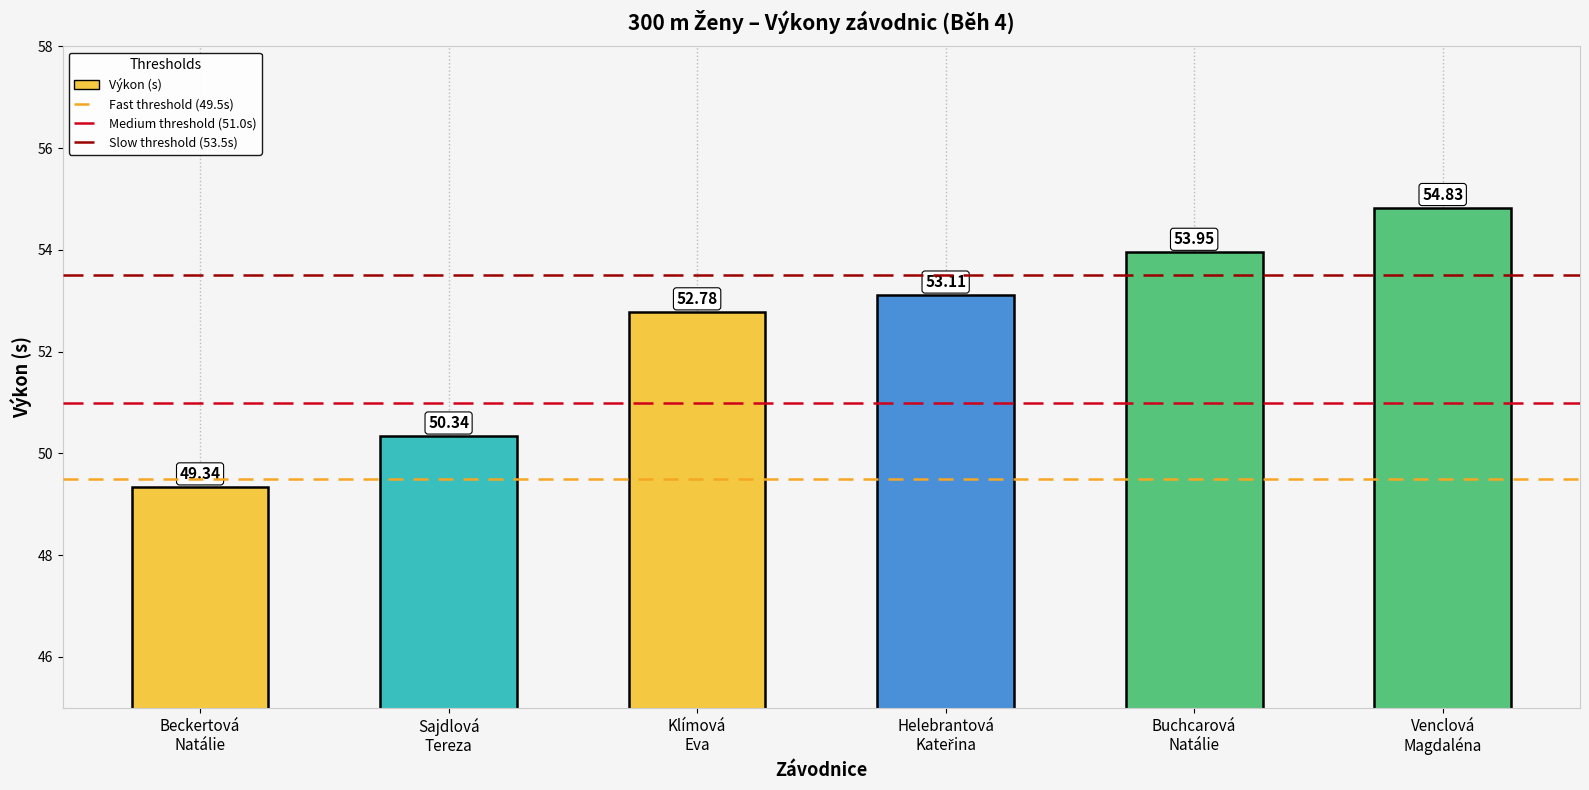

Where is the data nearest to the value 52?

Klímová
Eva